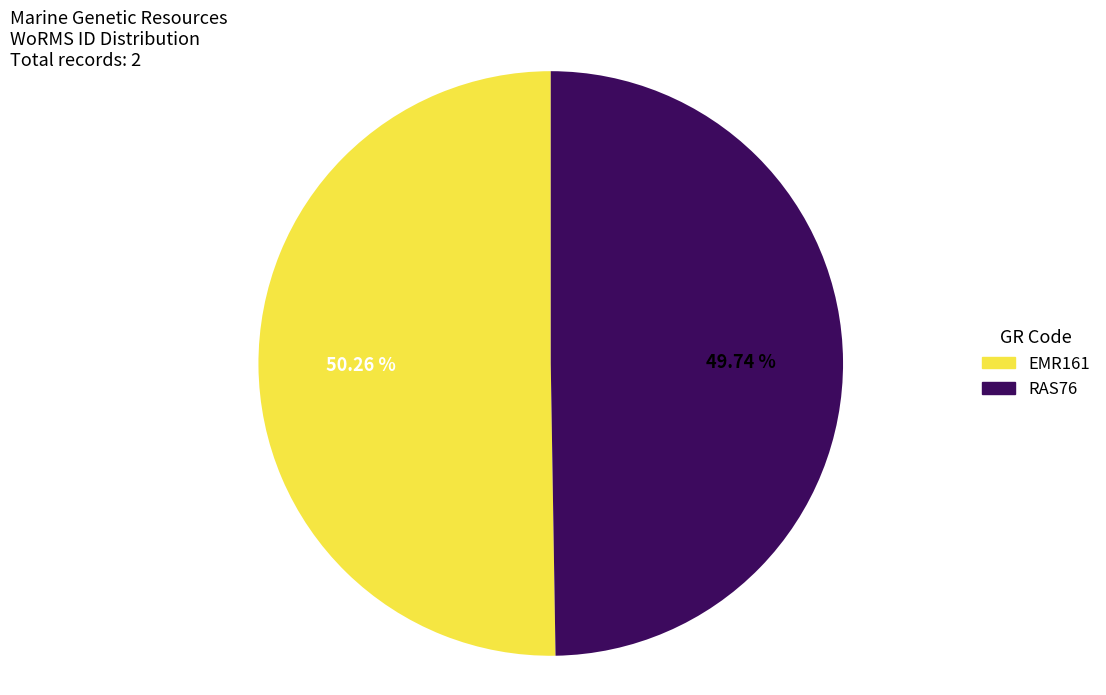

To the nearest percent, what portion does EMR161 represent?

50%